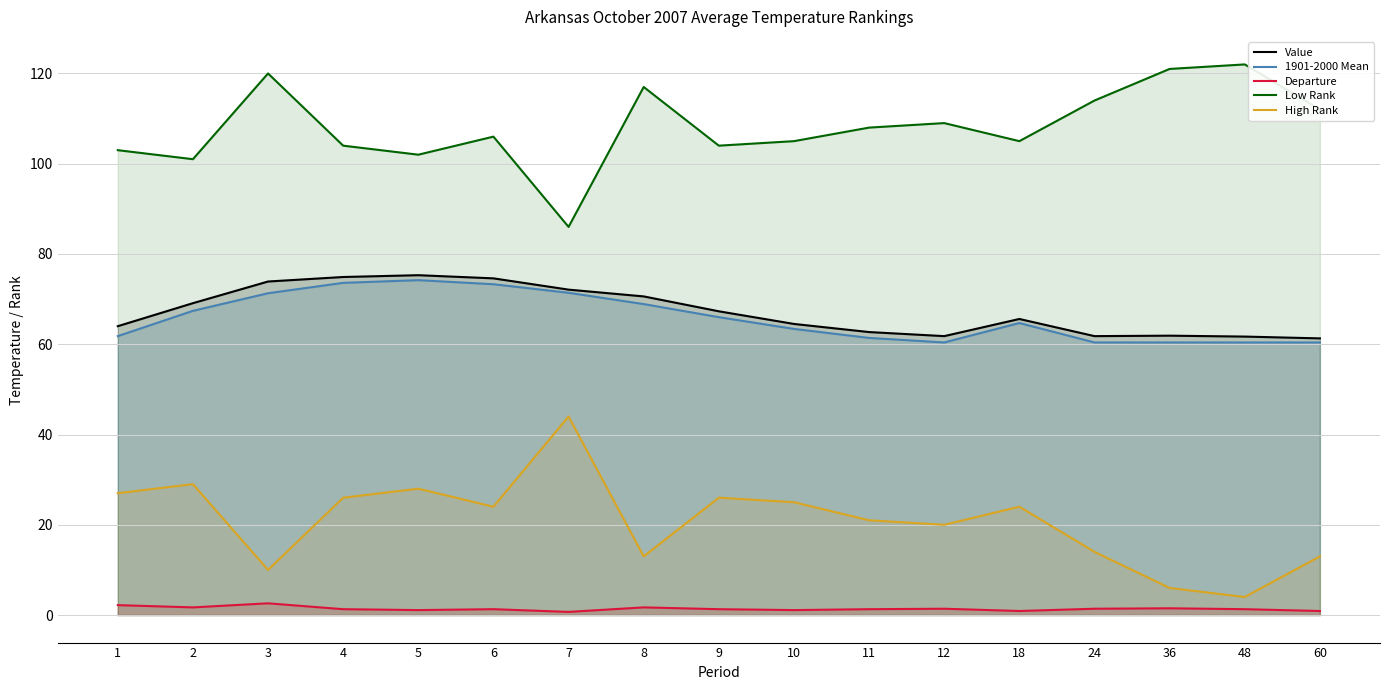

How many values in the Value series exceed 65?

9